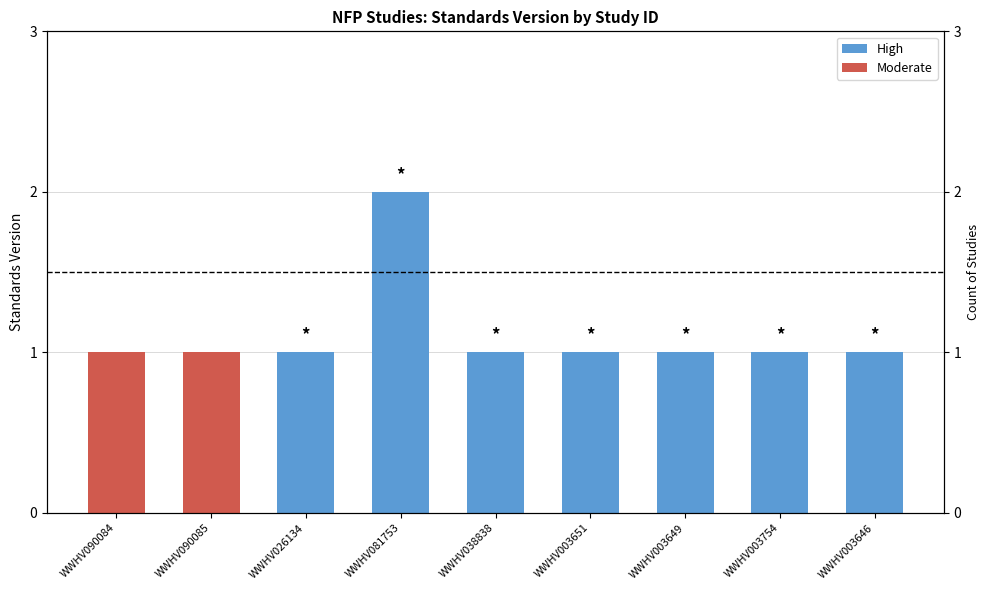

What is the average value?

1